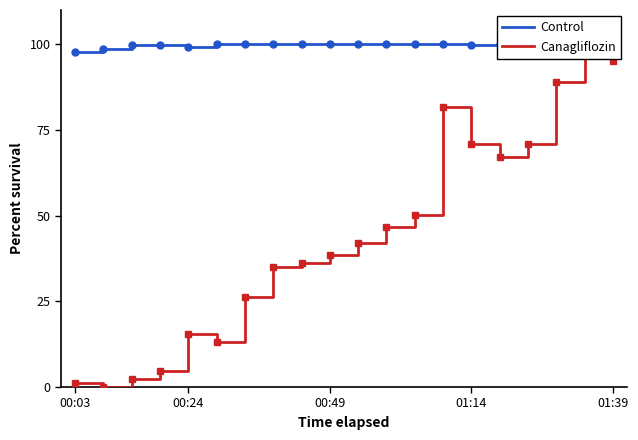

Does the chart have visible grid lines?

No